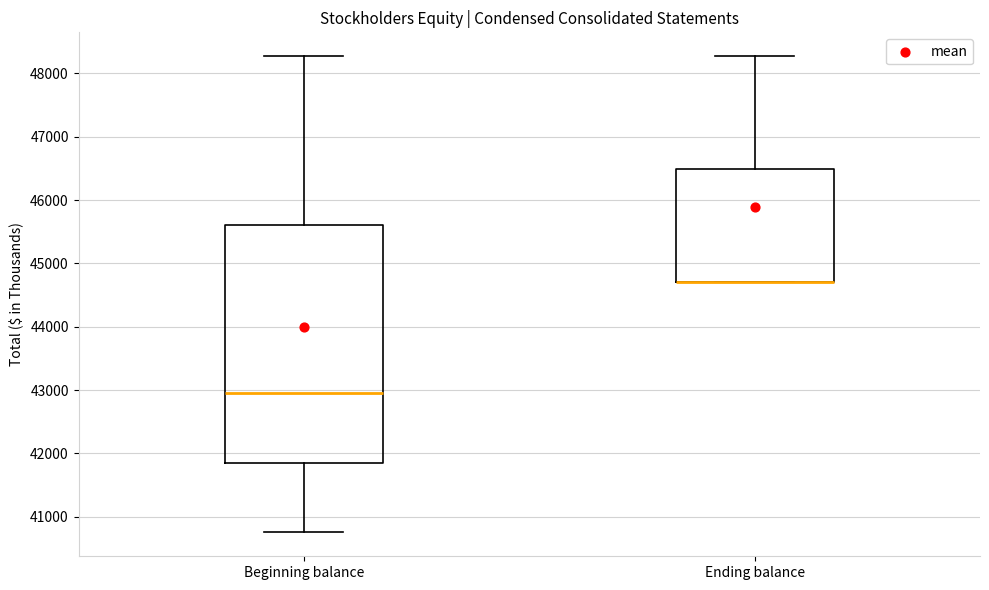

Reading left to right, transcribe this box plot: for each box, give where its median line is, the range the box spans, and where its two whiskers end, as read against the y-axis. The values are not printed on the chart, so give them approximately, as read against the axis.

Beginning balance: median 42900, box 41900 to 45600, whiskers 40800 to 48300
Ending balance: median 44700 (drawn on the box's lower edge), box 44700 to 46500, whiskers 44700 to 48300